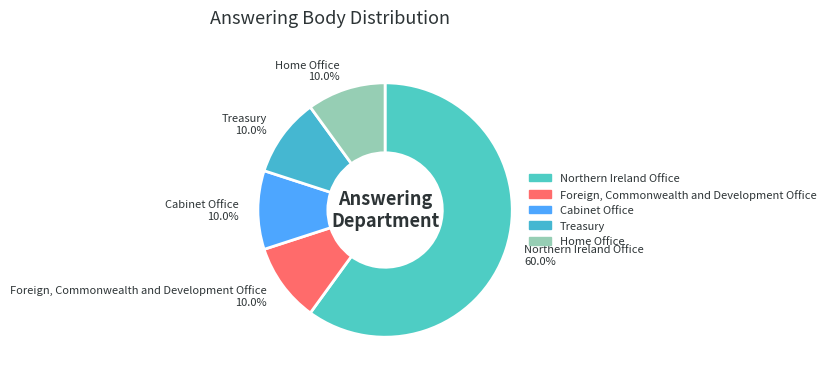

To the nearest percent, what portion does Northern Ireland Office represent?

60%